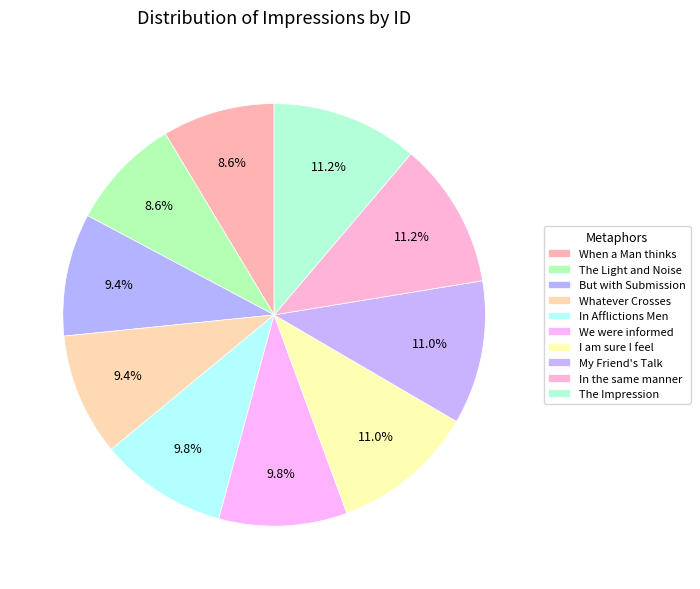

Is there any slice that represents more than half of the pie?

No